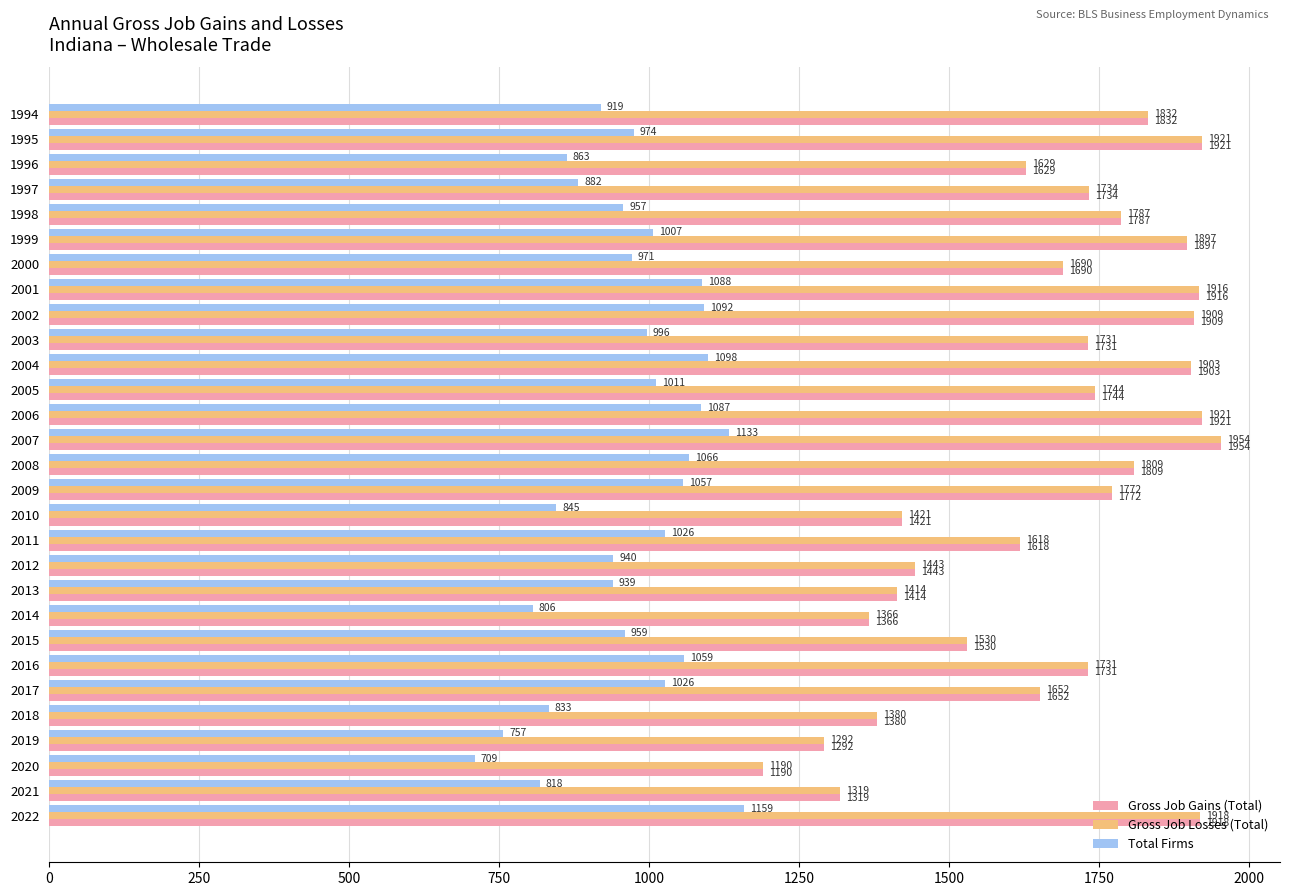

The value of Gross Job Gains (Total) at 2001 is 598. True or false?

False